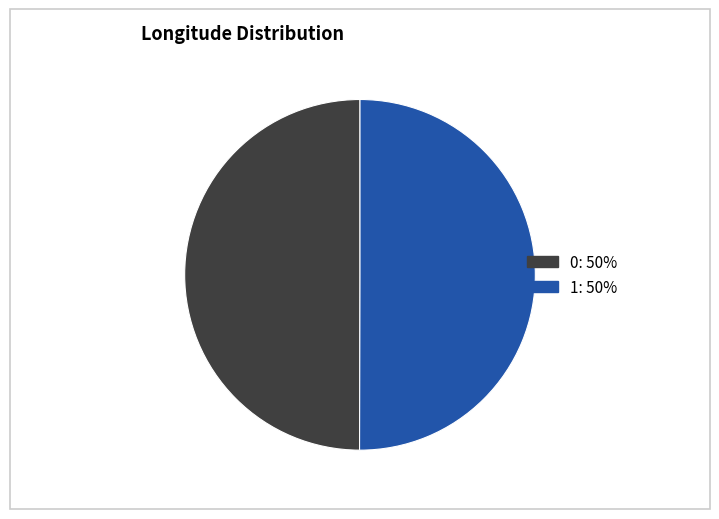

Combined, do 1 and 0 account for over 50%?

Yes